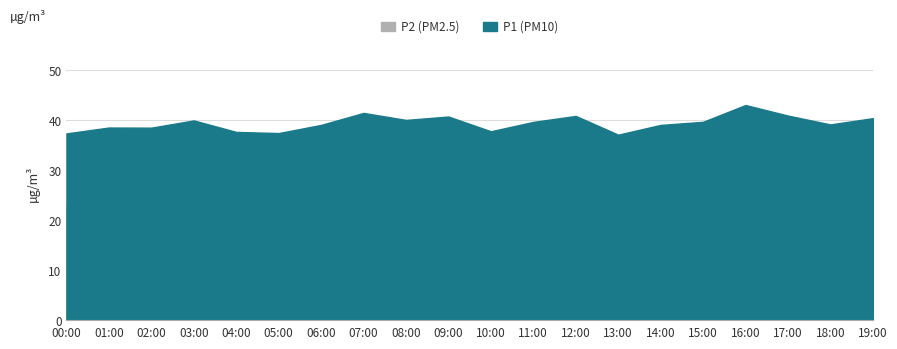

At which label does P2 first exceed 24?

01:00